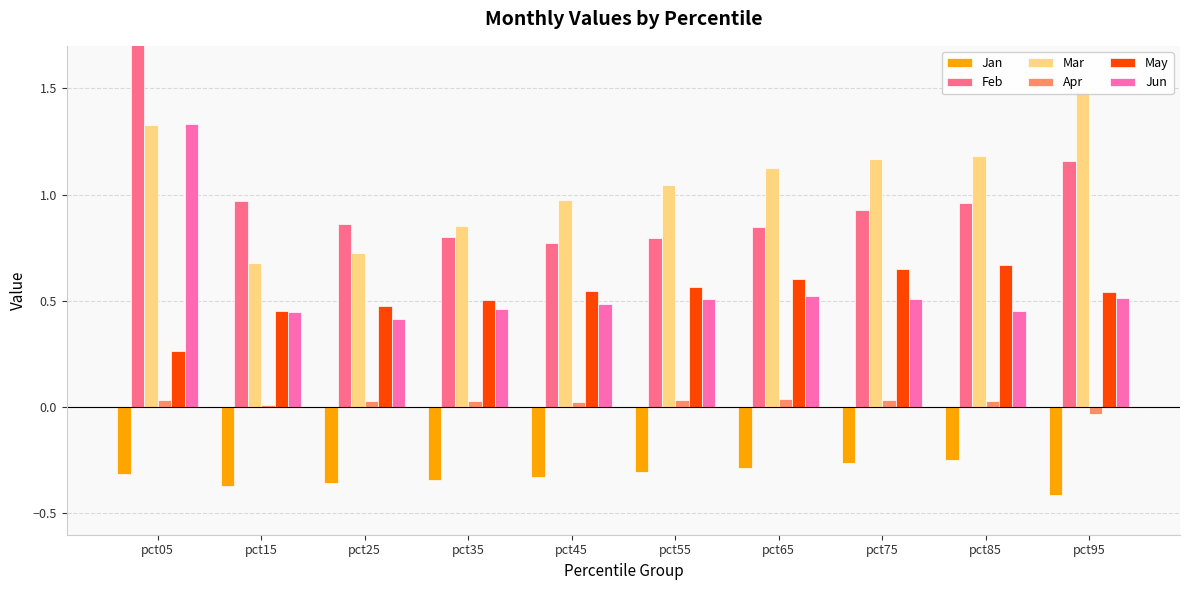

What is the difference between the maximum and minimum values in the Mar series?

0.8